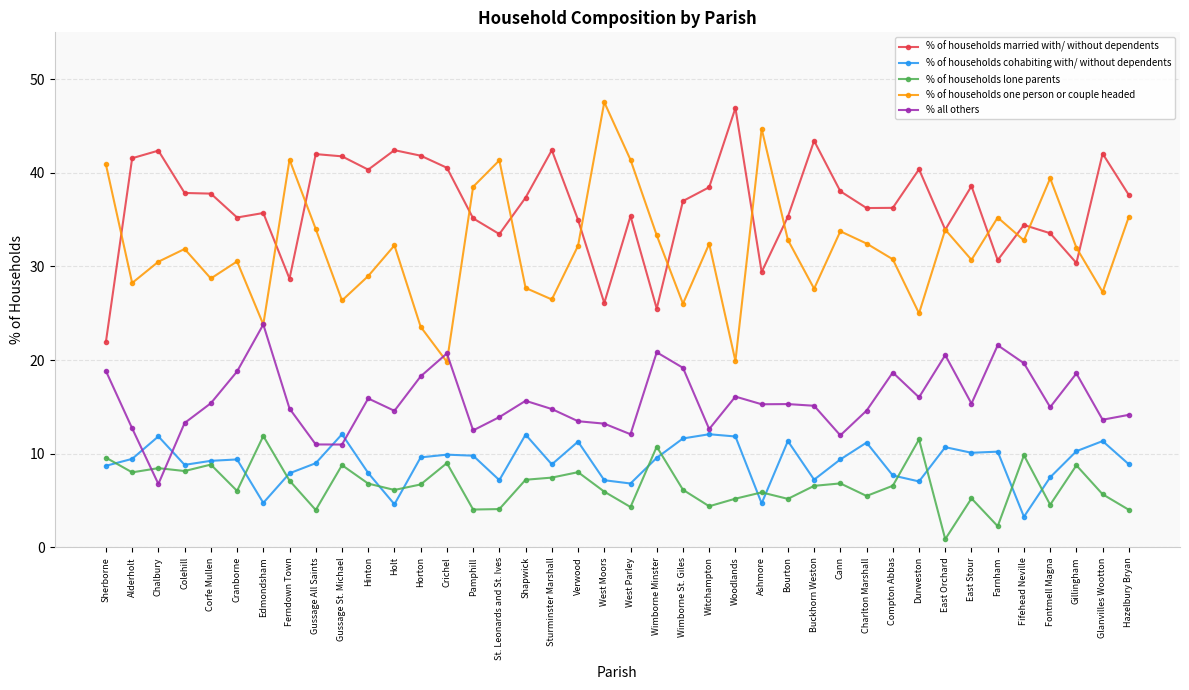

The % all others series shows 25.0 at Ashmore. True or false?

False